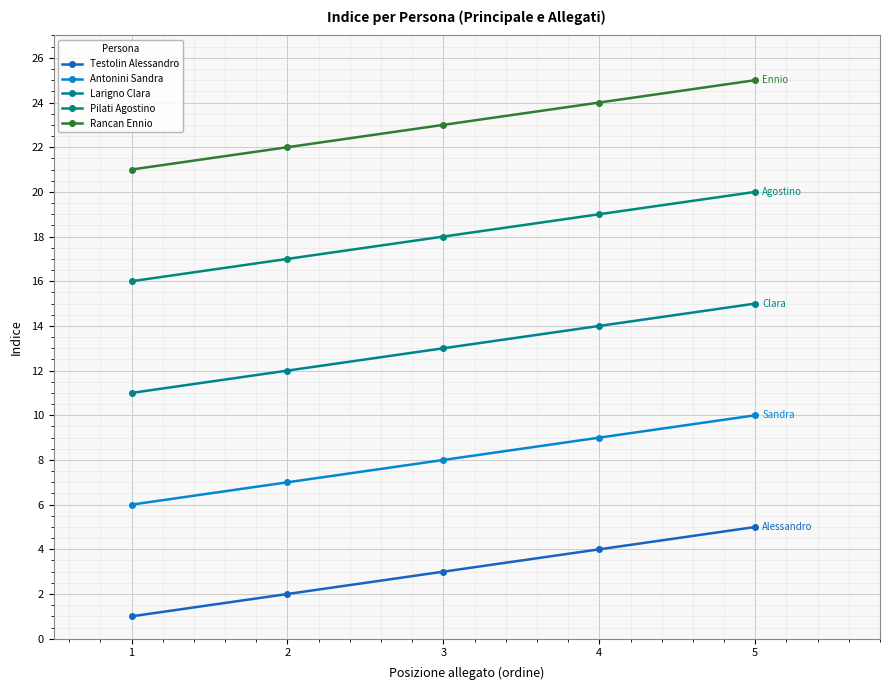

How many data points in Larigno Clara are less than 13?

2